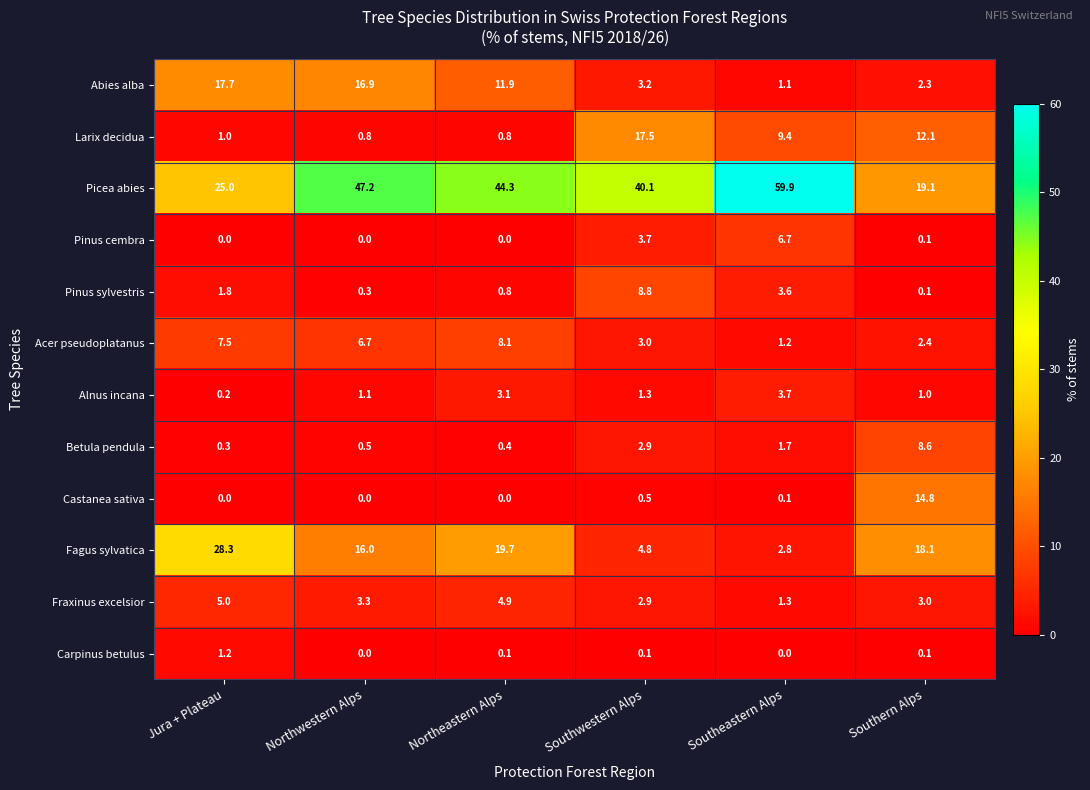

What is the approximate value of Alnus incana at Northwestern Alps?

1.1